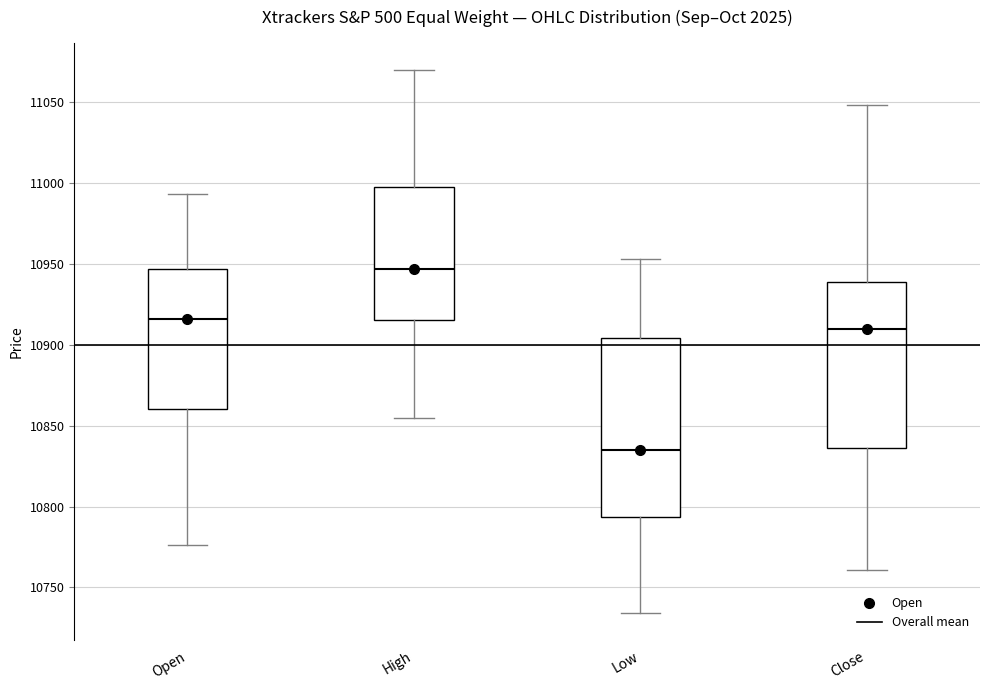

Reading left to right, transcribe this box plot: for each box, give where its median line is, the range the box spans, and where its two whiskers end, as read against the y-axis. The values are not printed on the chart, so give them approximately, as read against the axis.

Open: median 10915, box 10860 to 10945, whiskers 10775 to 10995
High: median 10945, box 10915 to 11000, whiskers 10855 to 11070
Low: median 10835, box 10795 to 10905, whiskers 10735 to 10955
Close: median 10910, box 10835 to 10940, whiskers 10760 to 11050